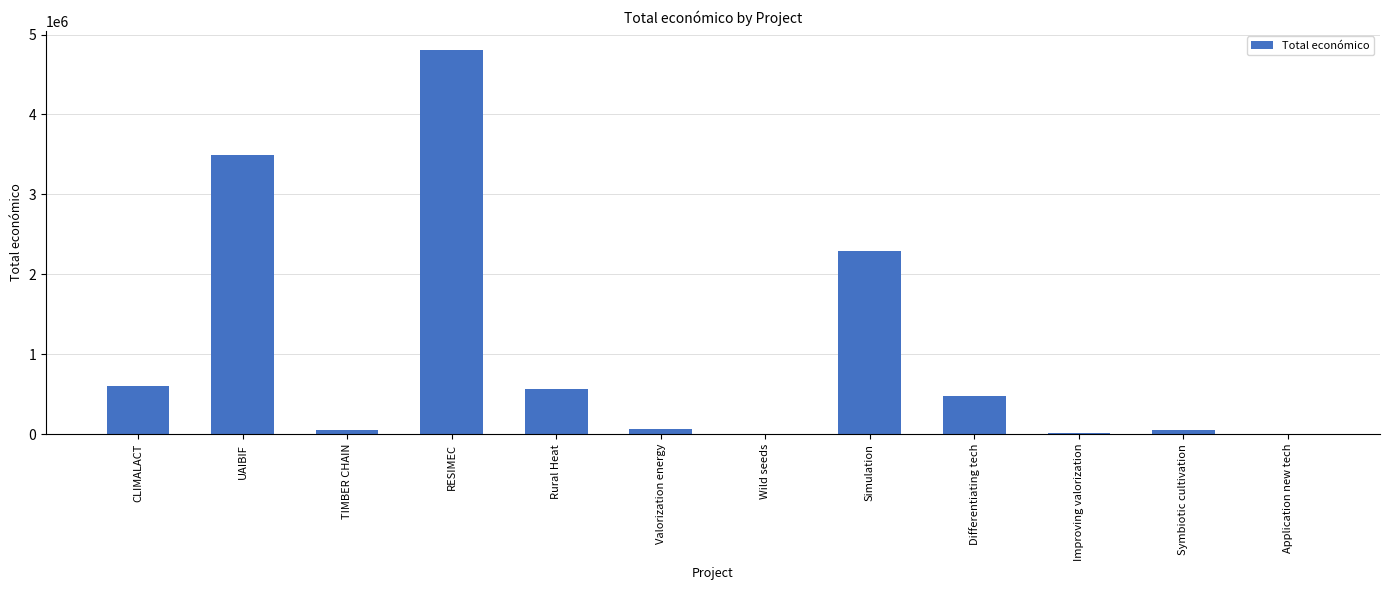

The value at Rural Heat is 565835. True or false?

True